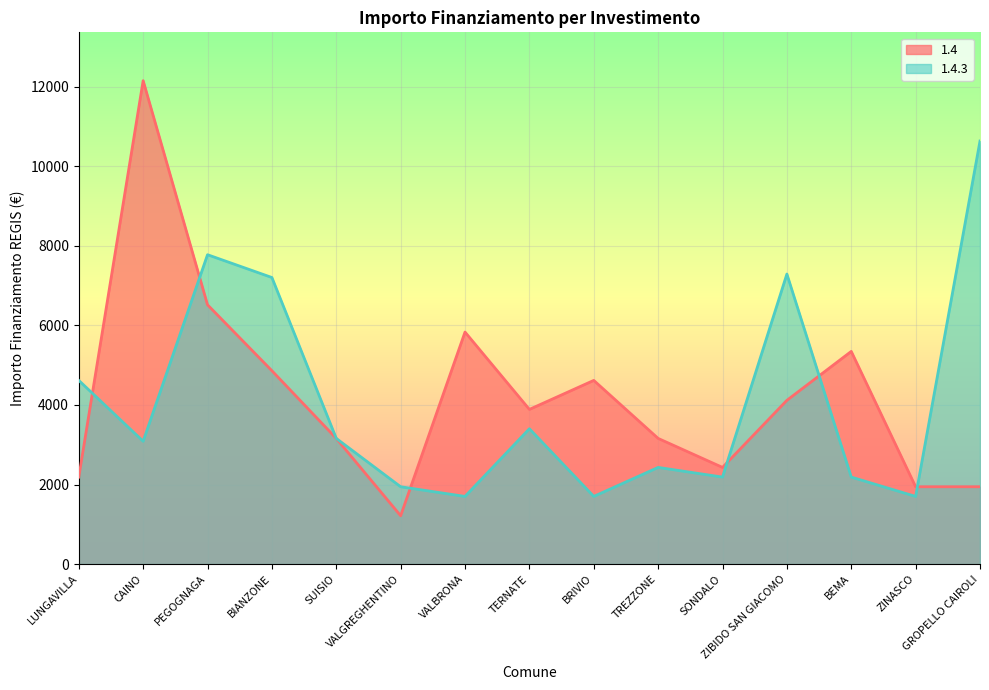

What position from the left is ZIBIDO SAN GIACOMO?

12